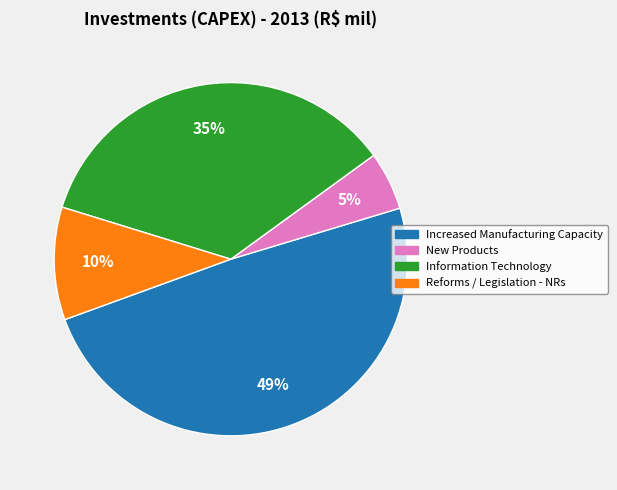

How many slices are in this pie chart?

4